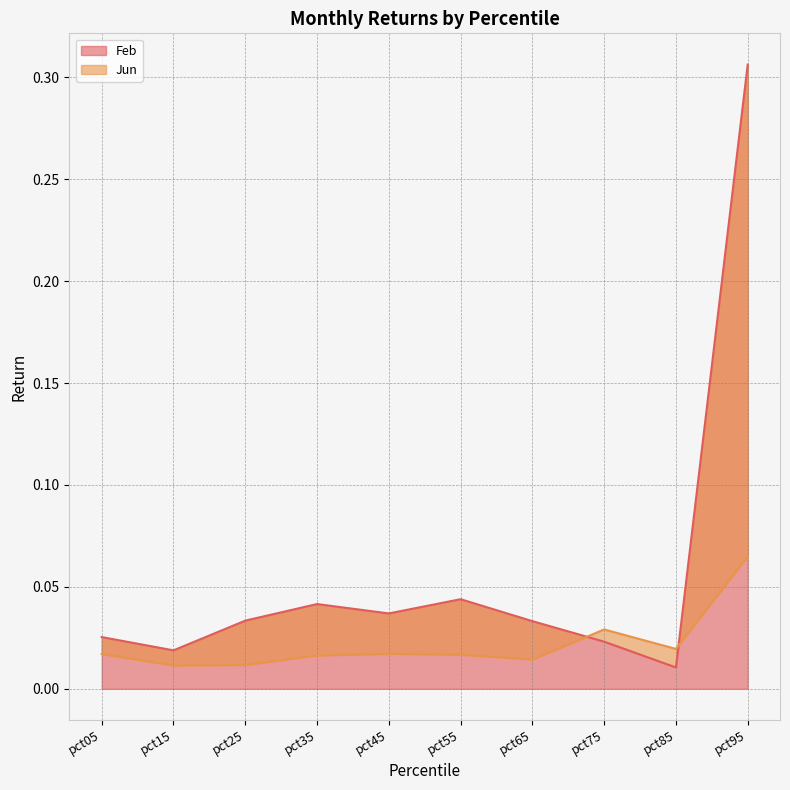

Rank the series by their maximum value, from highest to lowest.

Feb, Jun